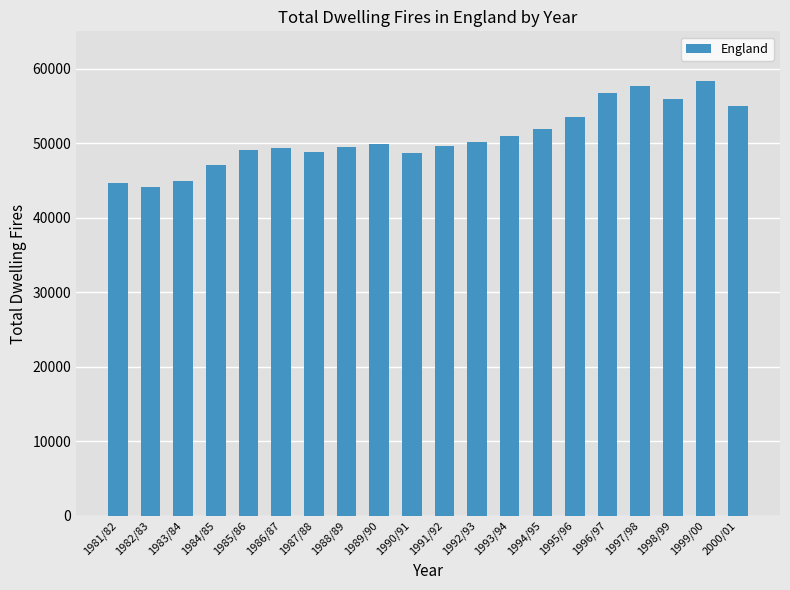

What is the difference between the maximum and minimum values?

14186